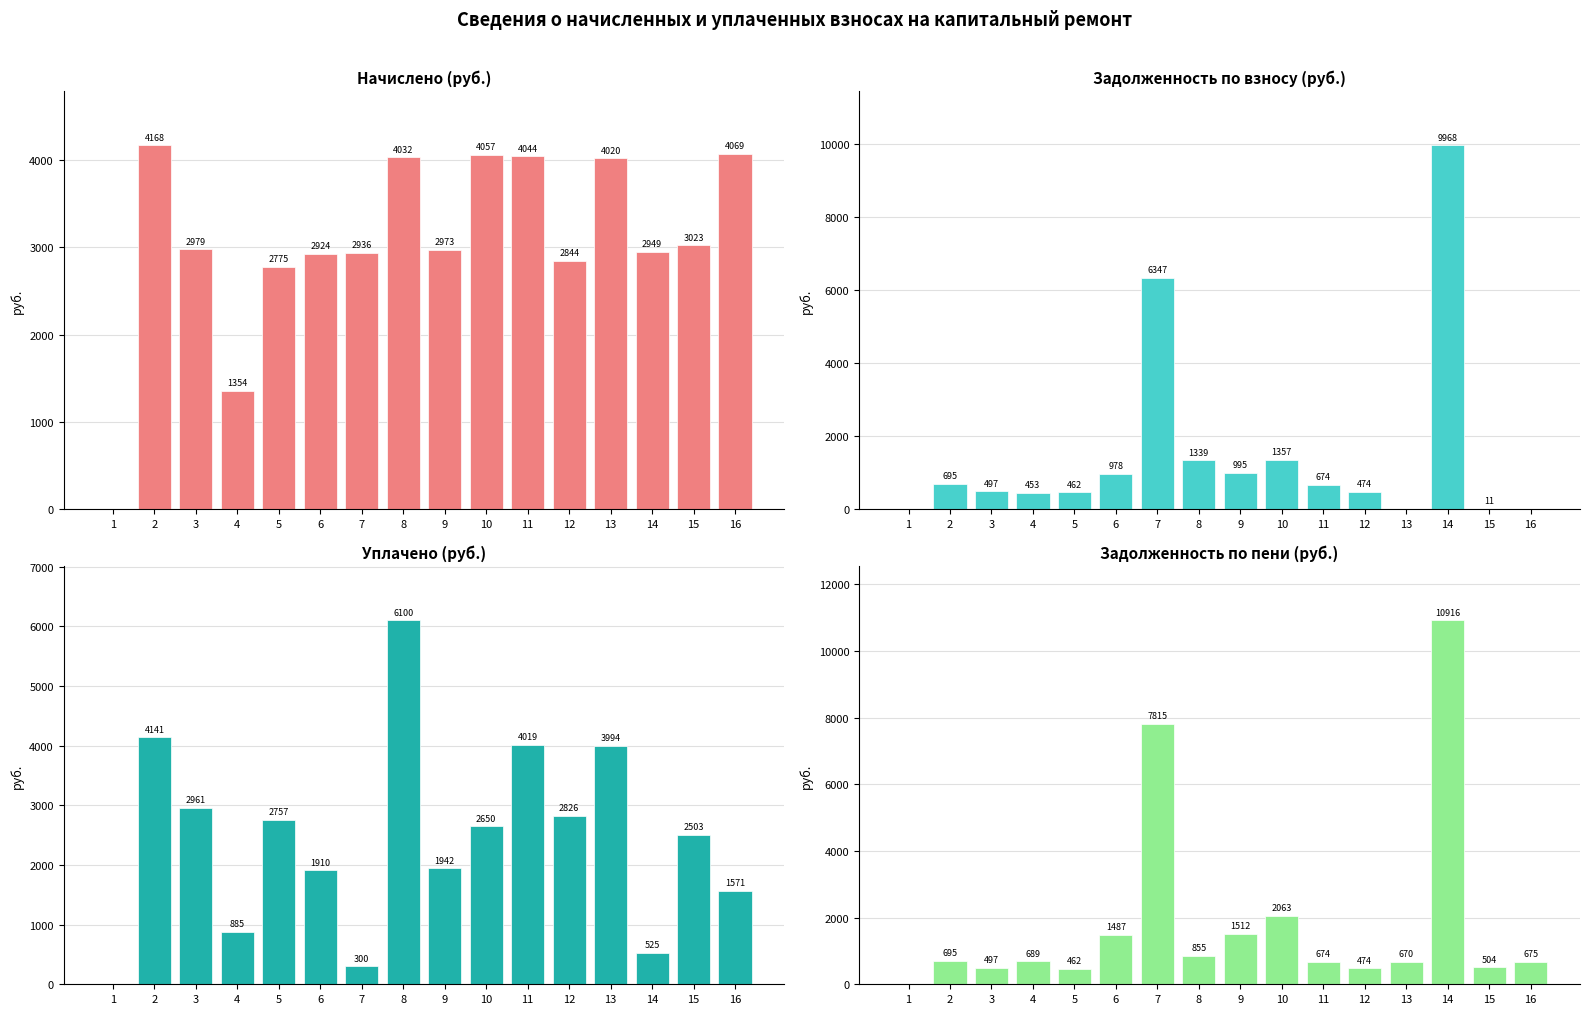

Between 16 and 8, which is larger?

16